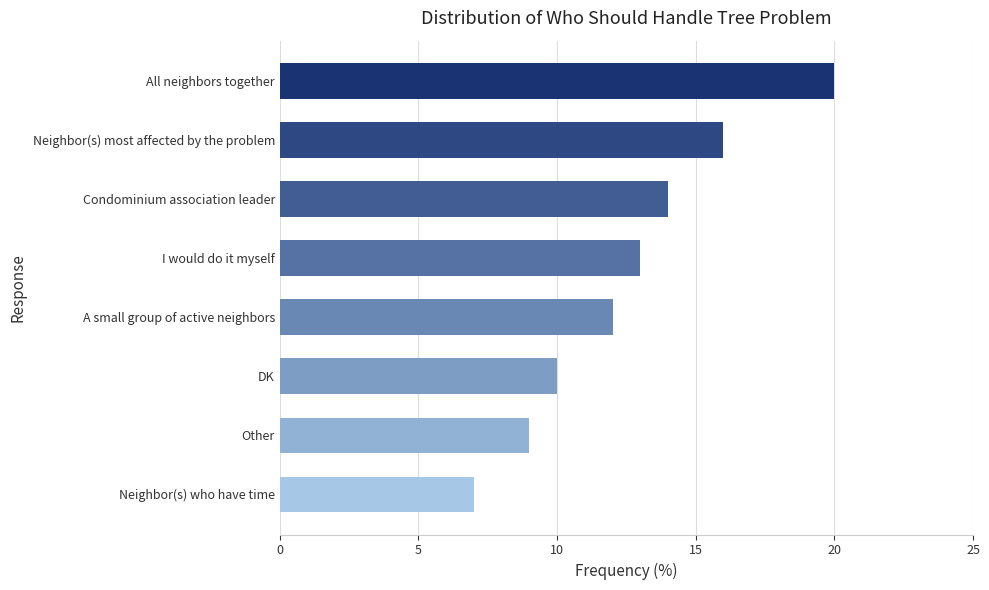

Approximately how many times larger is the value at All neighbors together compared to I would do it myself?

1.5